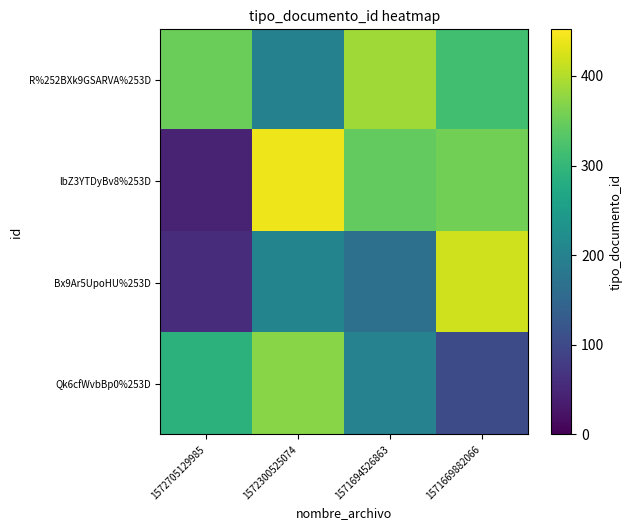

Reading left to right, extract all data points from this chart.

R%252BXk9GSARVA%253D: 1572705129985=349.8	1572300525074=198.4	1571694526863=388.1	1571669882066=315.2
lbZ3YTDyBv8%253D: 1572705129985=42.6	1572300525074=441.0	1571694526863=344.0	1571669882066=355.3
Bx9Ar5UpoHU%253D: 1572705129985=57.9	1572300525074=203.6	1571694526863=167.6	1571669882066=418.9
Qk6cfWvbBp0%253D: 1572705129985=291.0	1572300525074=371.9	1571694526863=200.4	1571669882066=102.7